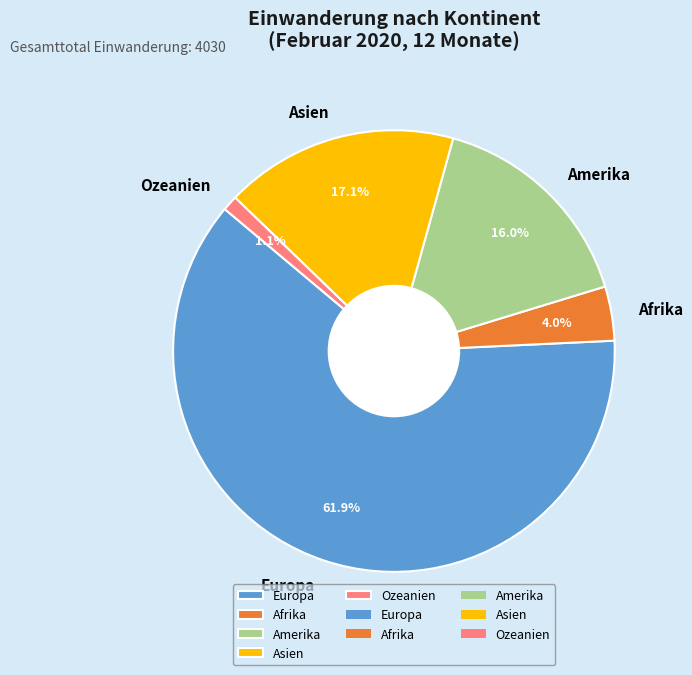

What percentage is the Afrika slice, to the nearest percent?

4%